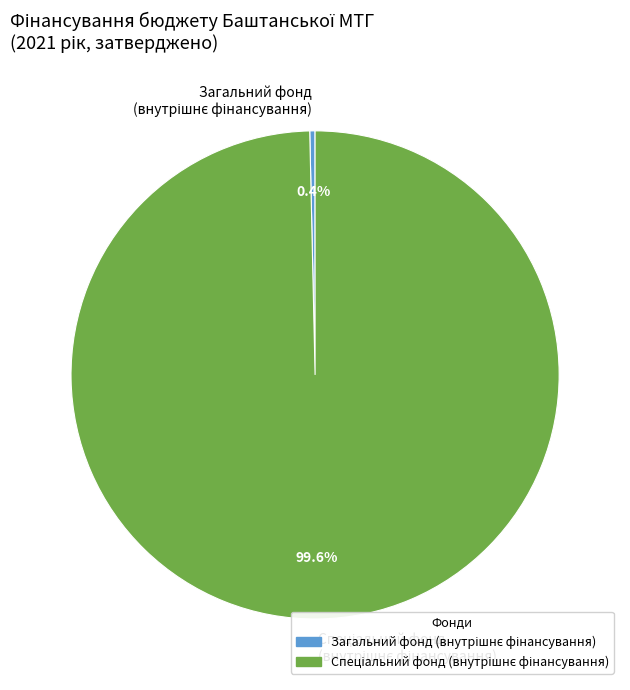

Does any single category account for the majority?

Yes